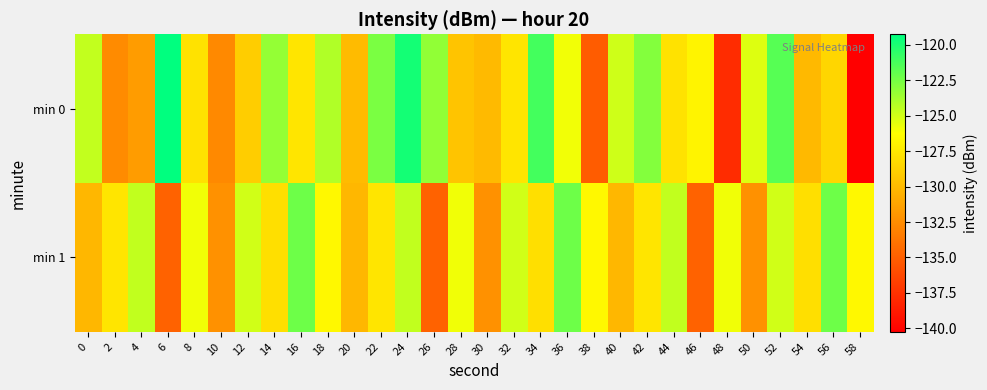

Which category has the lowest value across all series?

58